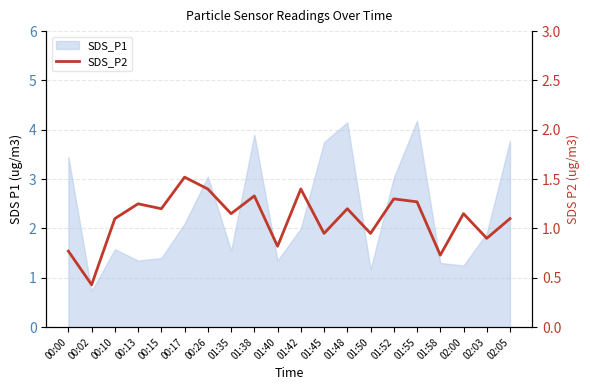

Which has a higher value, 02:03 or 01:52?

01:52